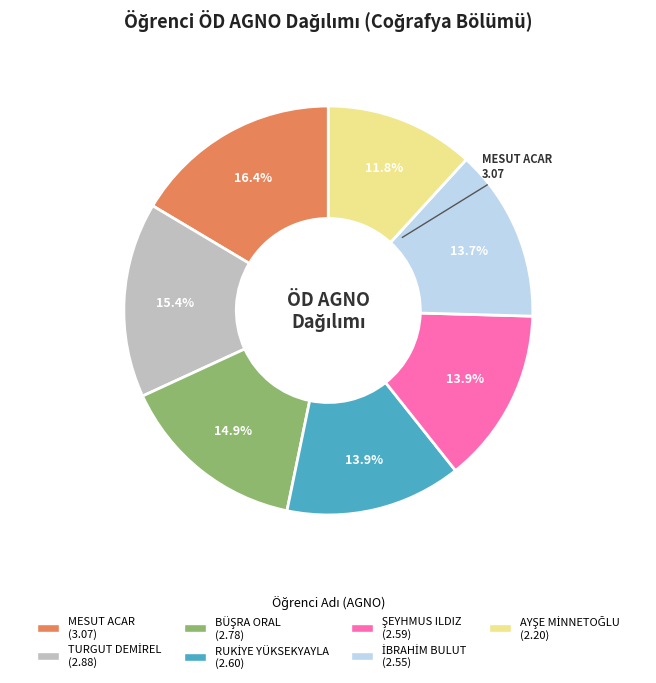

Is there any slice that represents more than half of the pie?

No